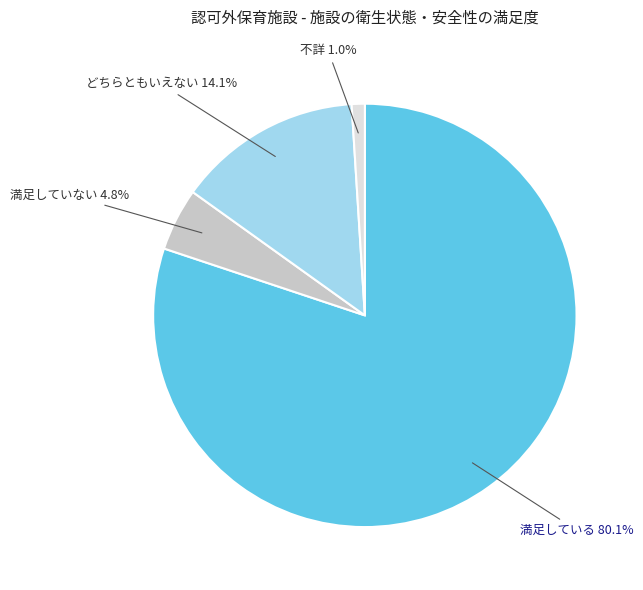

Does any single category account for the majority?

Yes